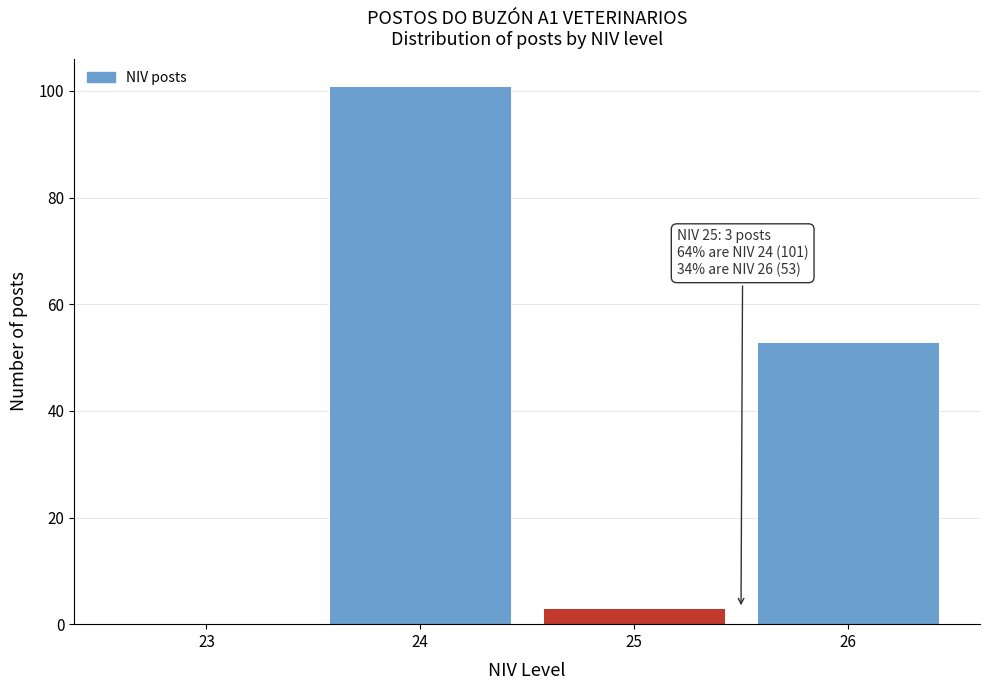

Over which range of the x-axis is the bar tallest?

23.5 to 24.5